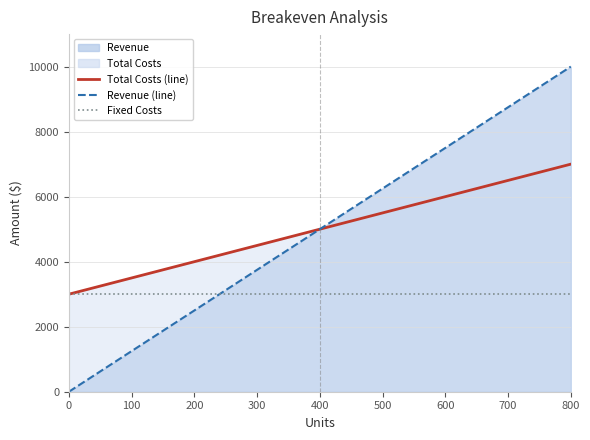

True or false: Revenue (line) and Total Costs (line) cross at least once.

False